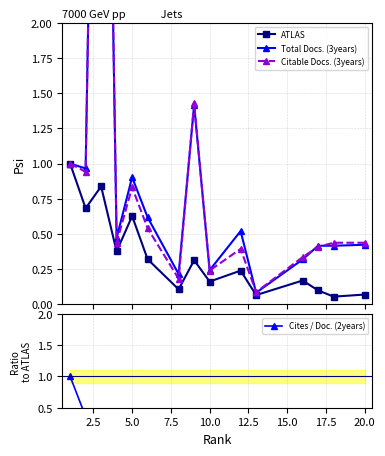

True or false: ATLAS has more than 2 points higher than both neighbors.

True